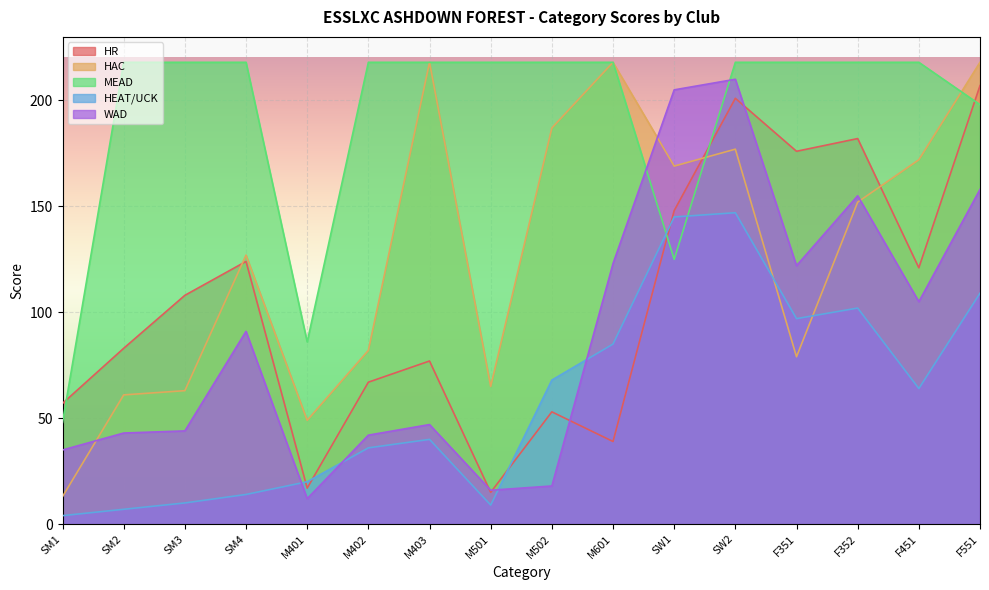

What is the value of the WAD point at the 6th from the left?

42